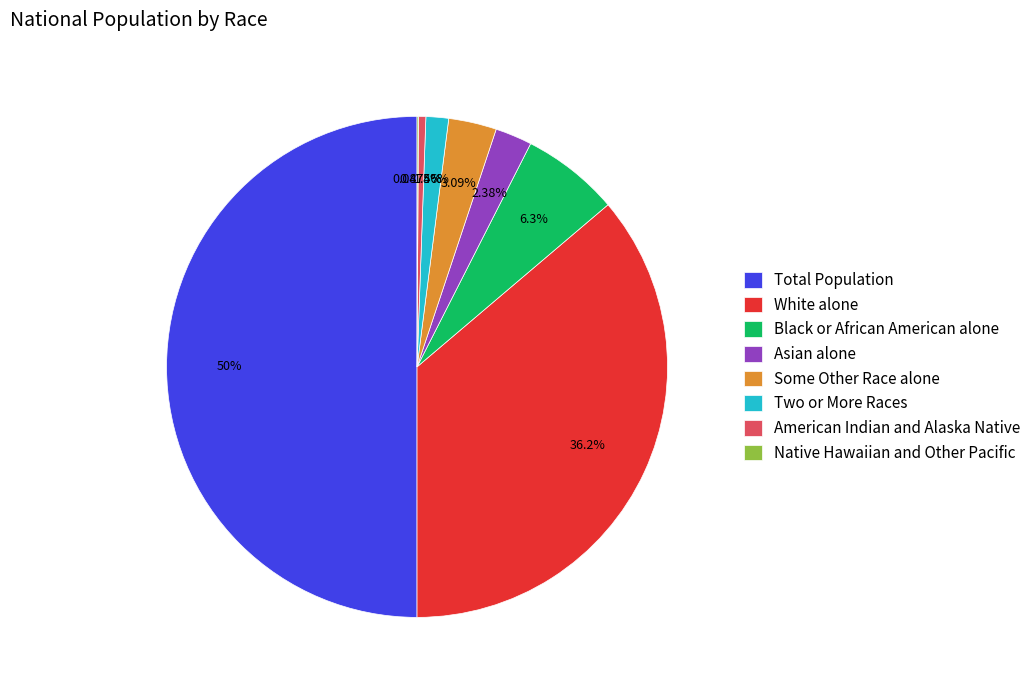

Is the sum of Black or African American alone and White alone greater than half?

No